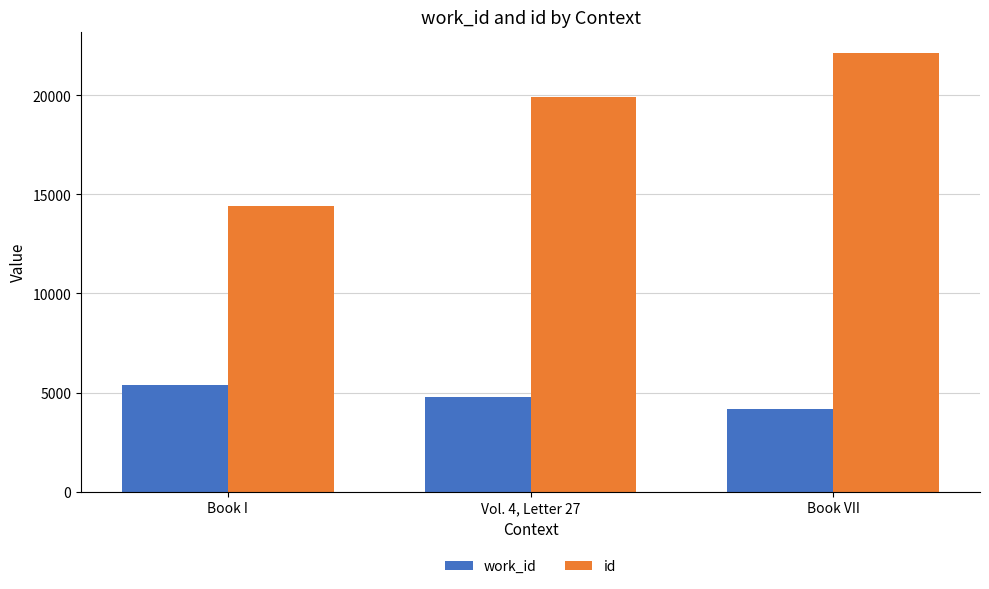

What is the difference between the highest and lowest values at Book VII?

17941